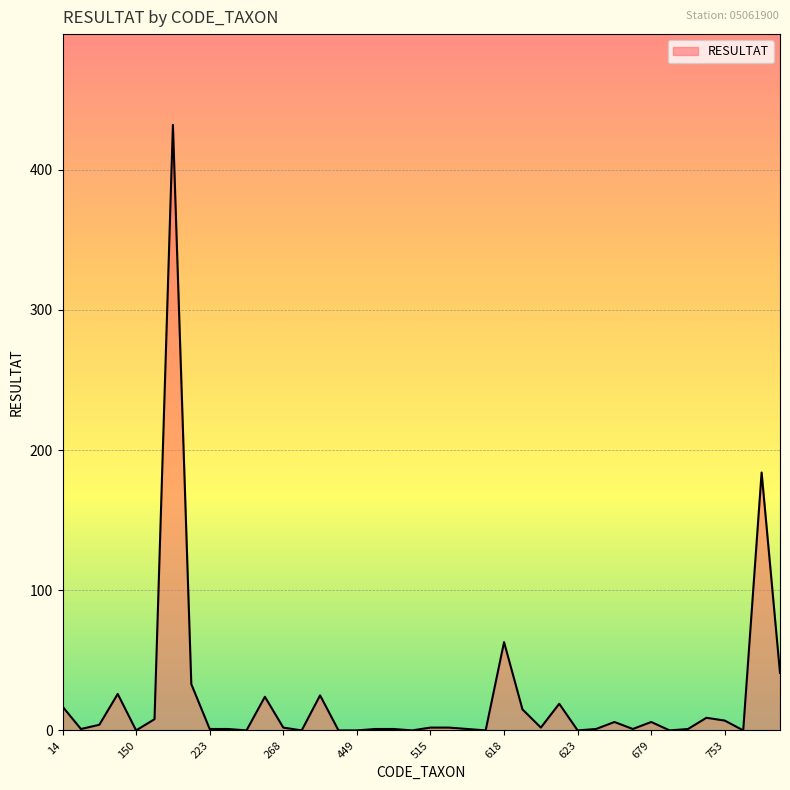

What is the difference between the maximum and second lowest values?

432